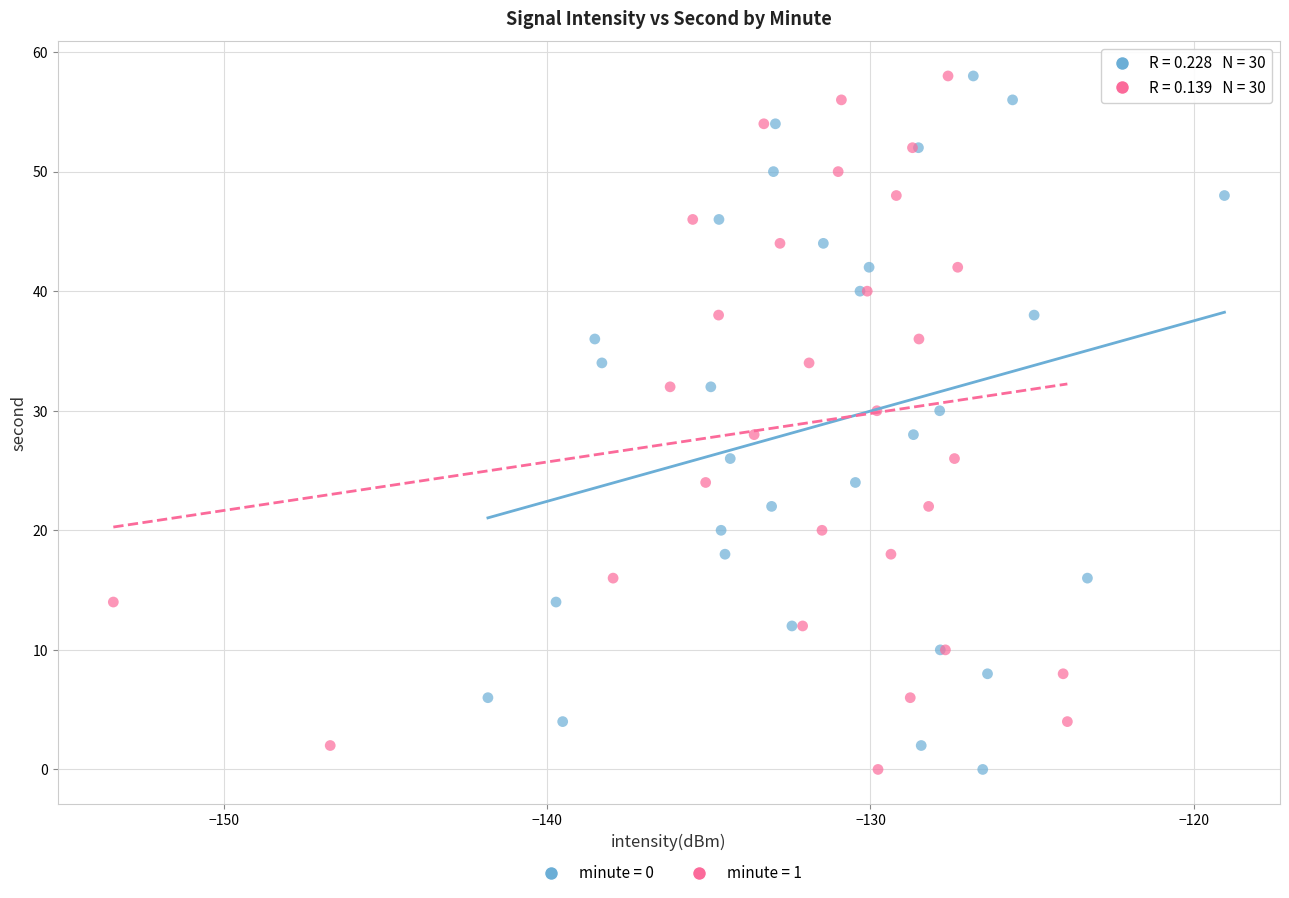

What are all the series names shown in the legend?

minute = 0, minute = 1